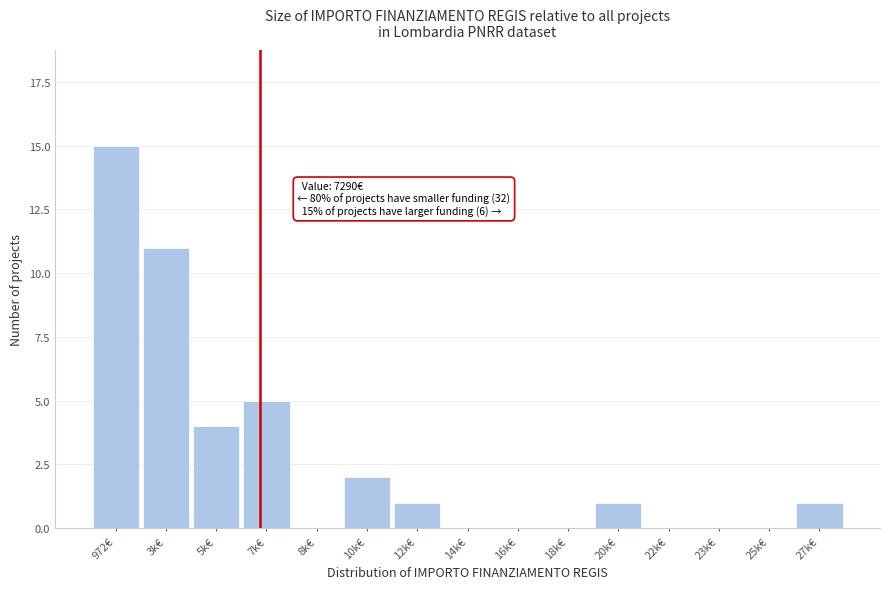

Reading left to right, extract all data points from this chart.

972€=15	3k€=11	5k€=4	7k€=5	8k€=0	10k€=2	12k€=1	14k€=0	16k€=0	18k€=0	20k€=1	22k€=0	23k€=0	25k€=0	27k€=1